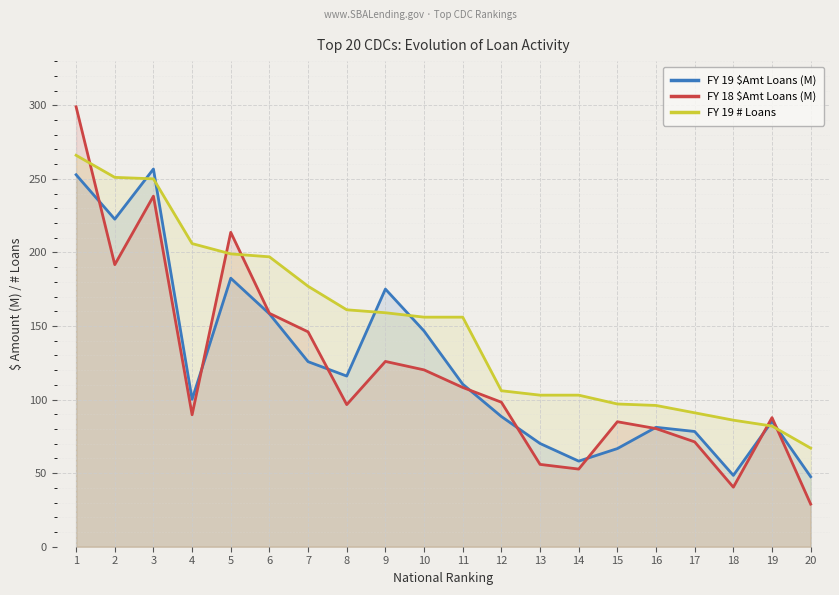

List the series in order of their peak value, lowest first.

FY 19 $Amt Loans (M), FY 19 # Loans, FY 18 $Amt Loans (M)